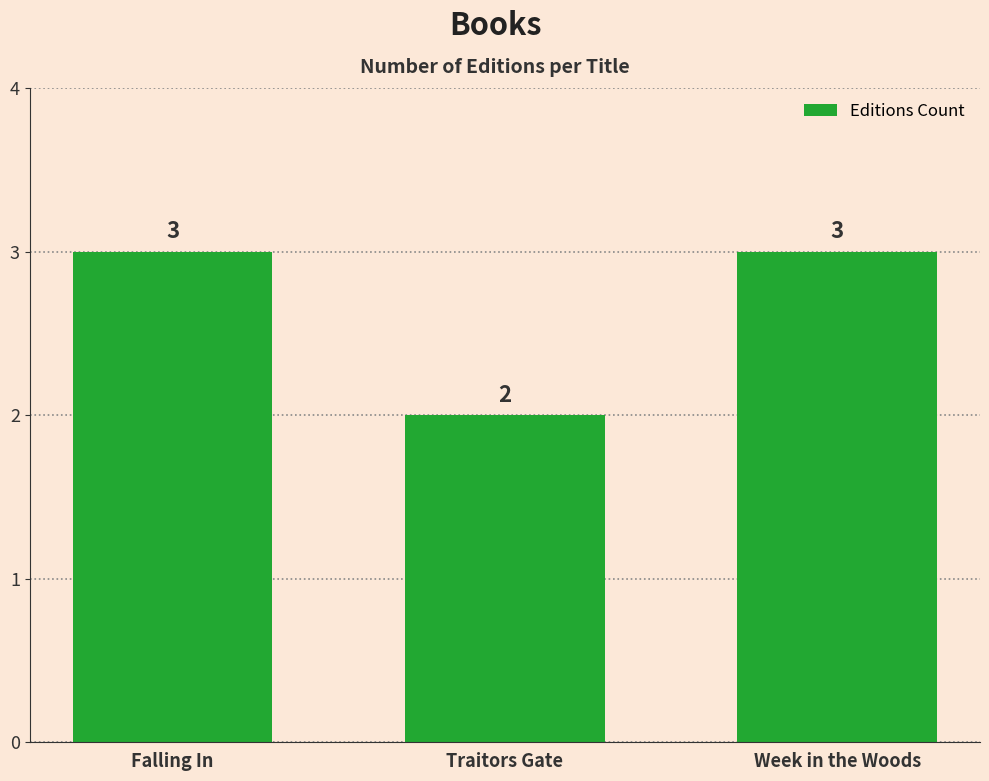

How many values are between 2 and 3?

3